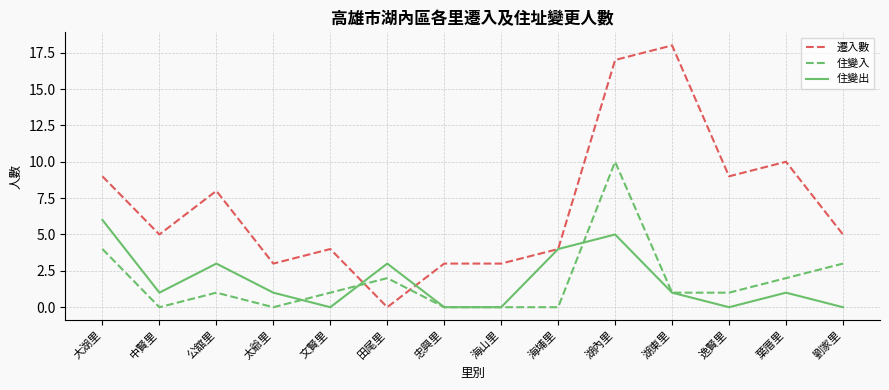

Where do 遷入數 and 住變入 first cross each other?

文賢里 and 田尾里